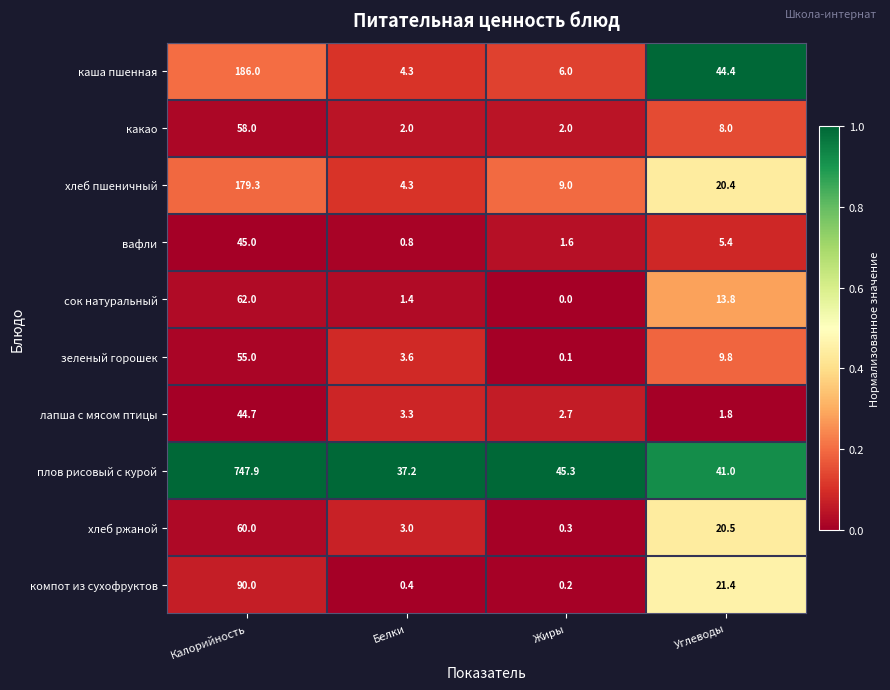

True or false: компот из сухофруктов has a value of 32.8 at Углеводы.

False